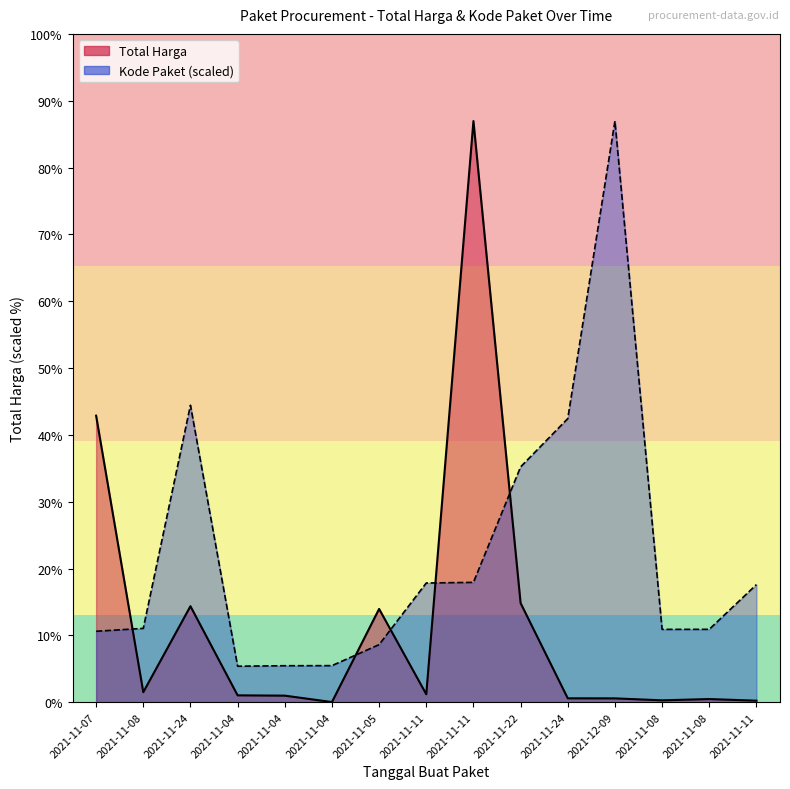

What is the difference between the Kode Paket values at 2021-11-22 and 2021-11-04?

989659664.9